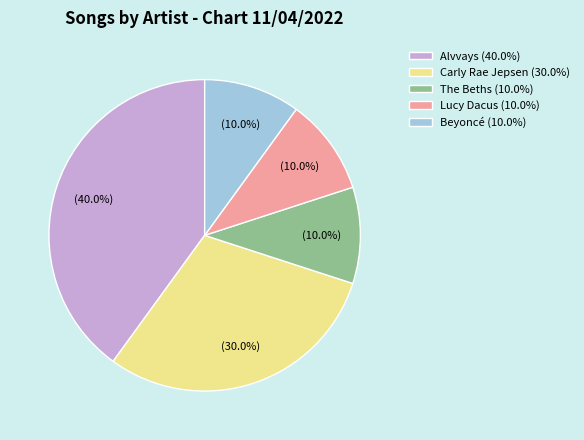

What percentage do Beyoncé and The Beths together represent?

20.0%